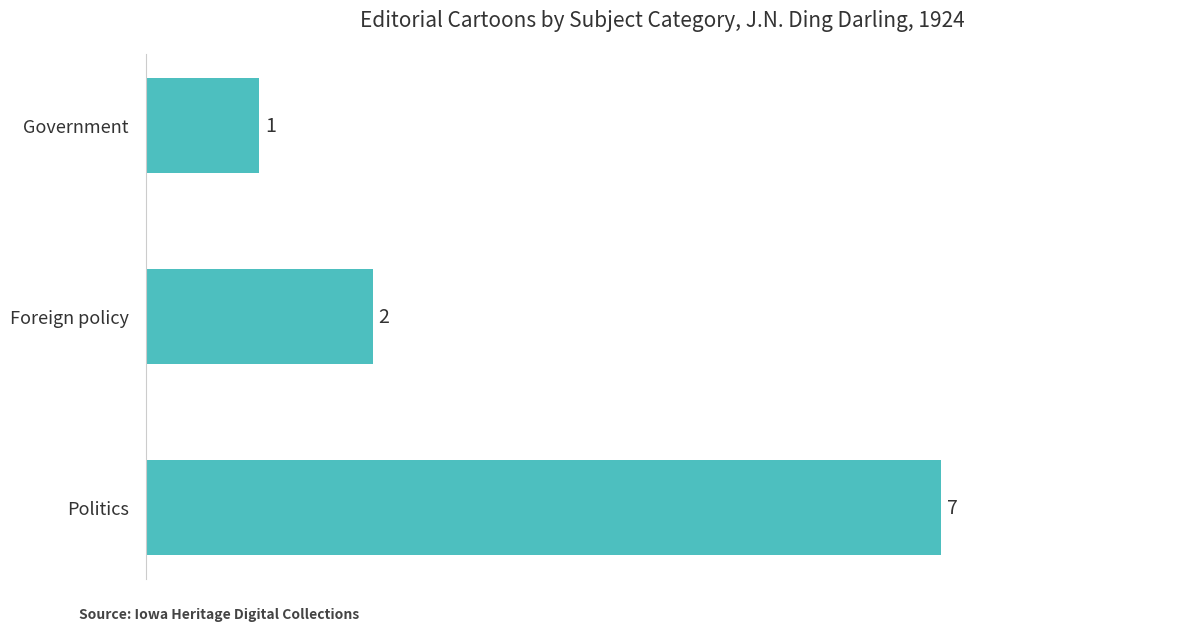

Does the chart contain stacked bars?

No